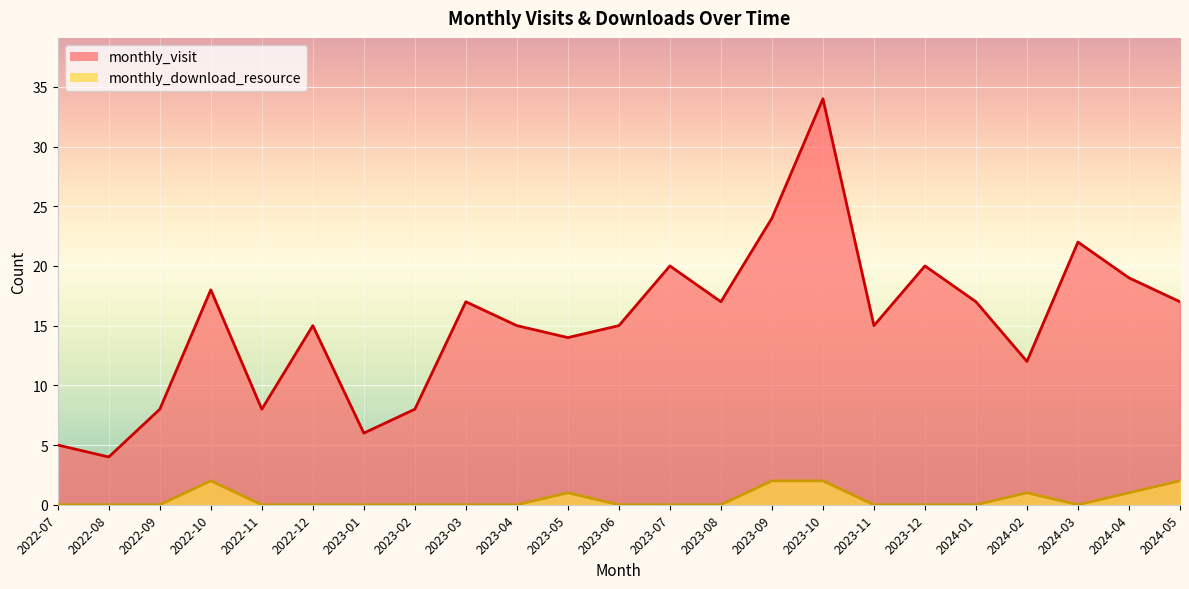

True or false: monthly_visit and monthly_download_resource intersect in this chart.

False